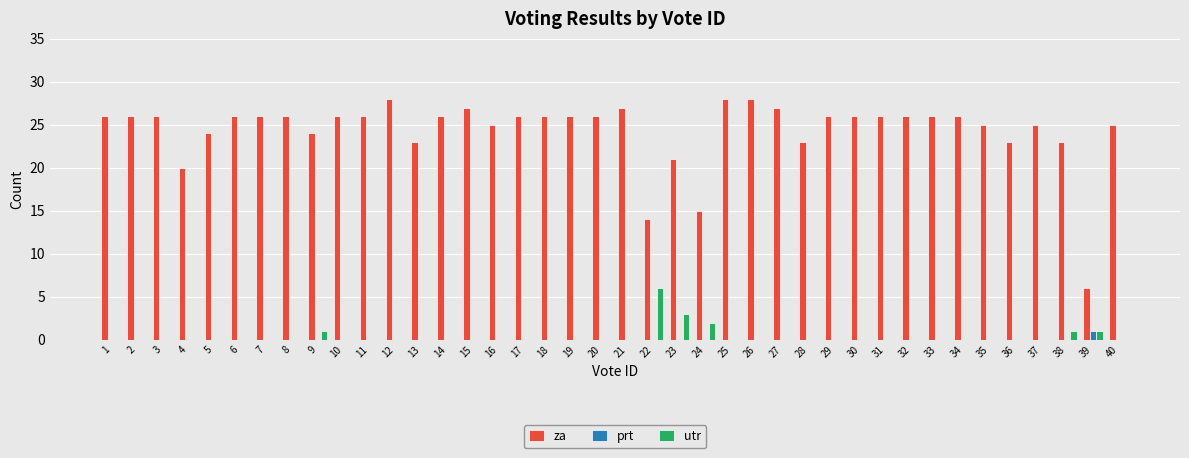

Which series changed the most between 7 and 39?

za